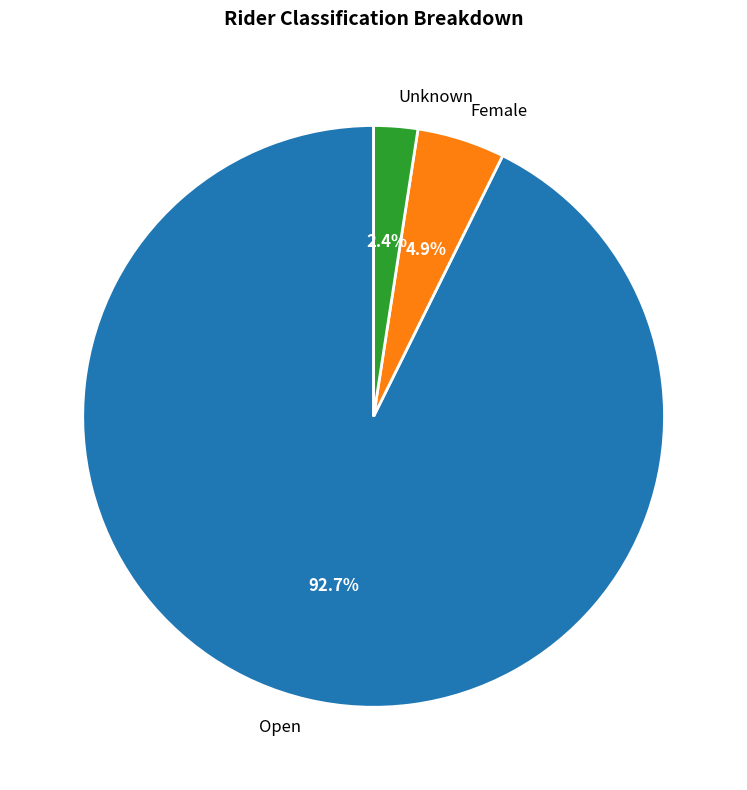

How much of the chart is everything except Open?

7.3%